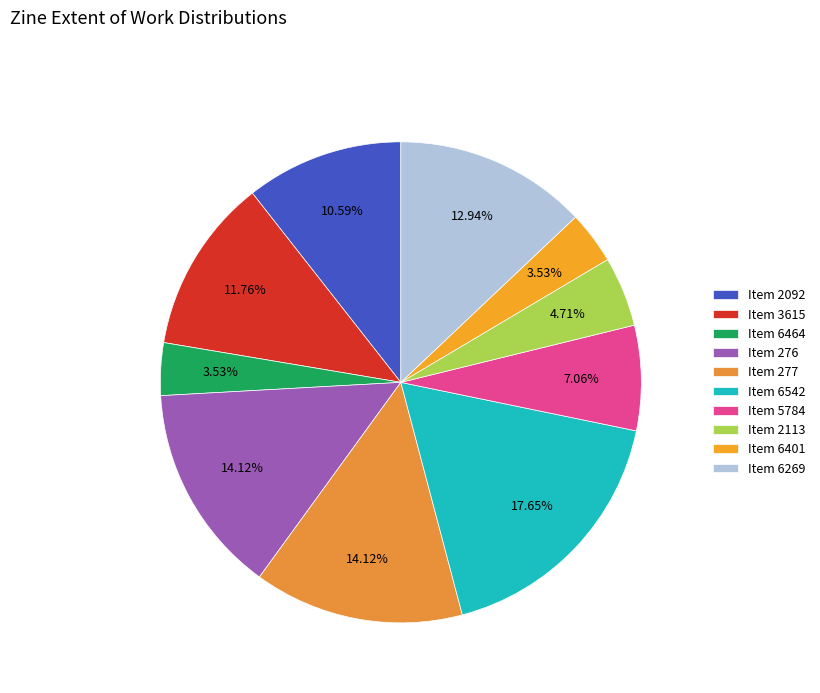

How many slices are in this pie chart?

10